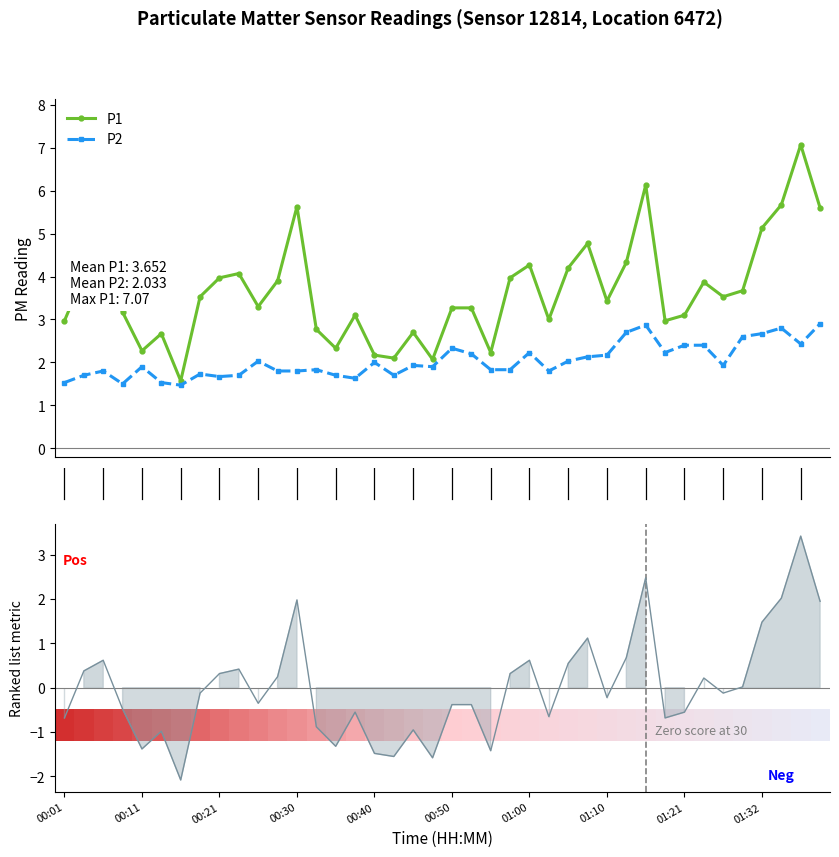

What is the minimum value for P2?

1.5